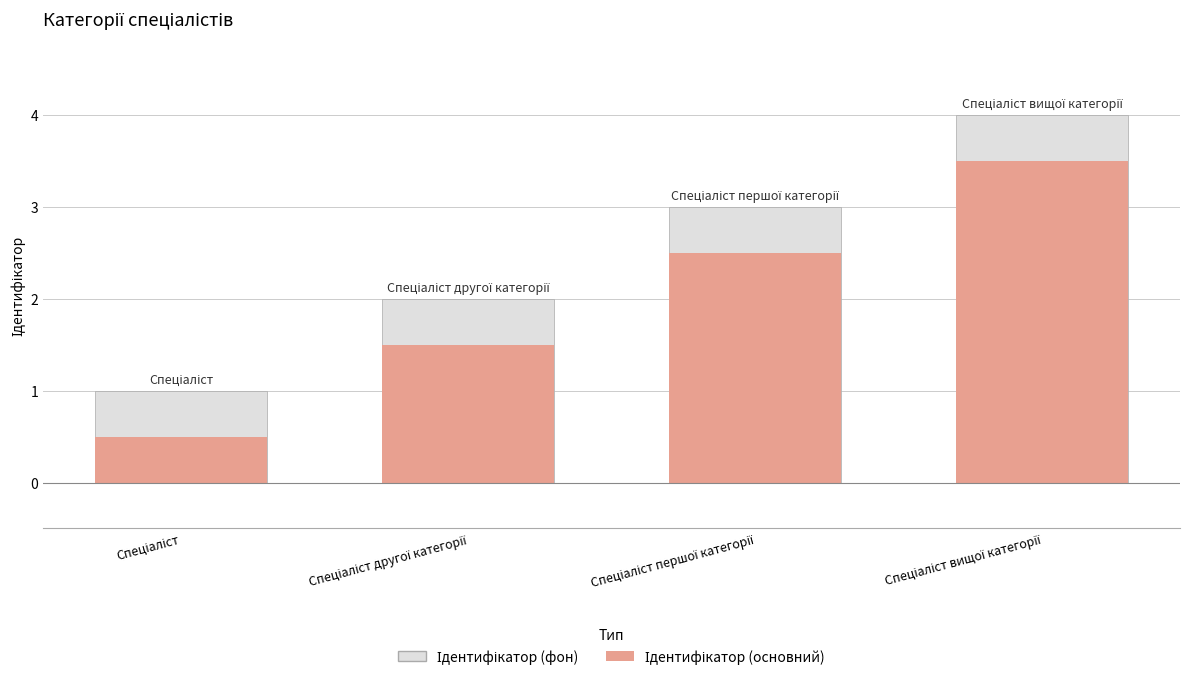

Rank the series by their average value, from lowest to highest.

Ідентифікатор (основний), Ідентифікатор (фон)